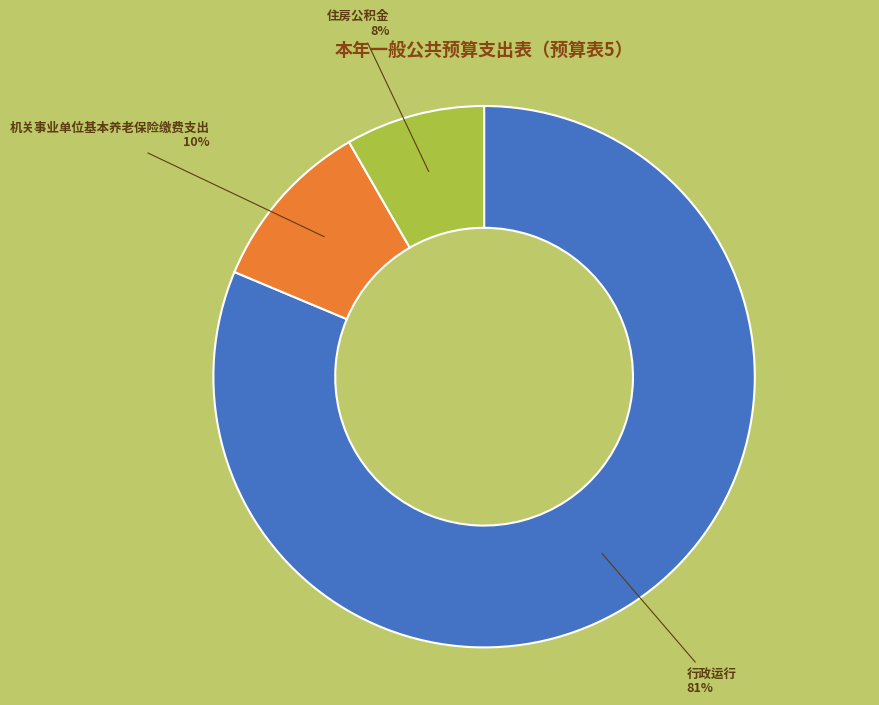

How many segments does this pie chart have?

3